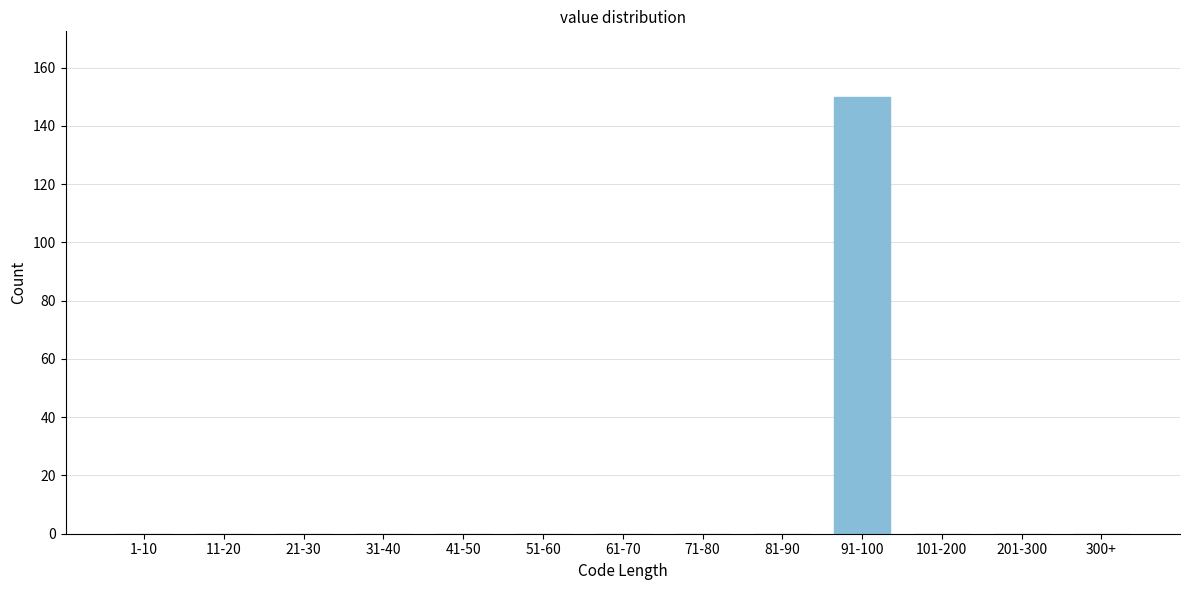

Reading left to right, extract all data points from this chart.

1-10=0	11-20=0	21-30=0	31-40=0	41-50=0	51-60=0	61-70=0	71-80=0	81-90=0	91-100=150	101-200=0	201-300=0	300+=0